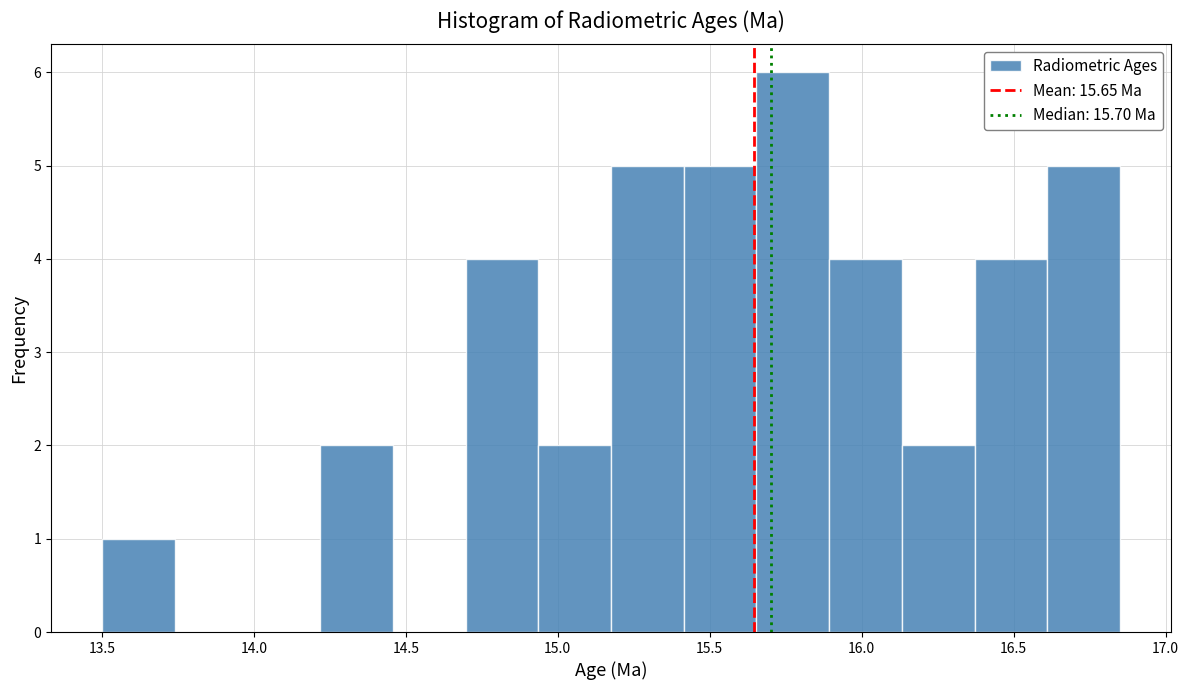

Which range on the x-axis has the tallest bar?

15.65 to 15.90